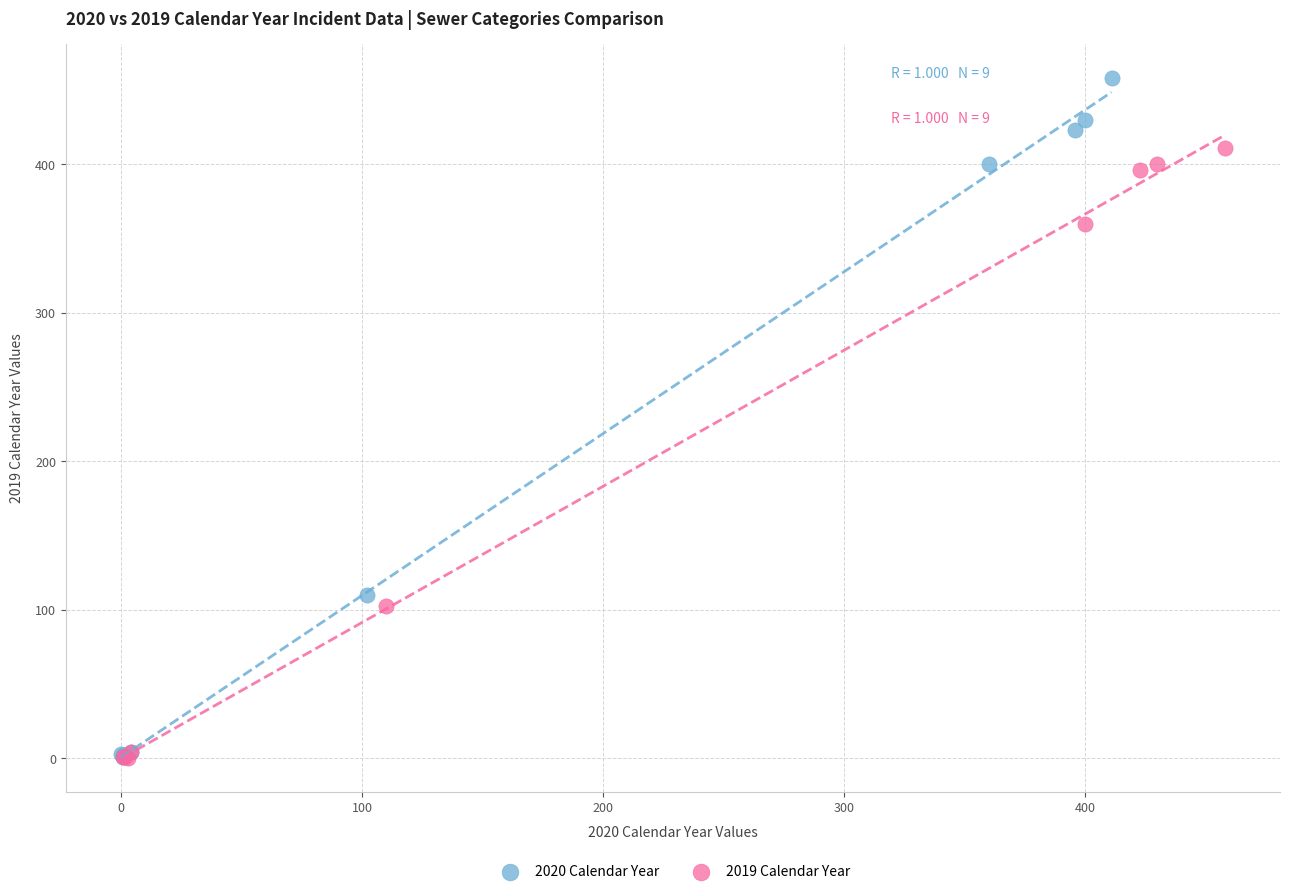

Which series has the largest Y range (max minus min)?

2020 Calendar Year